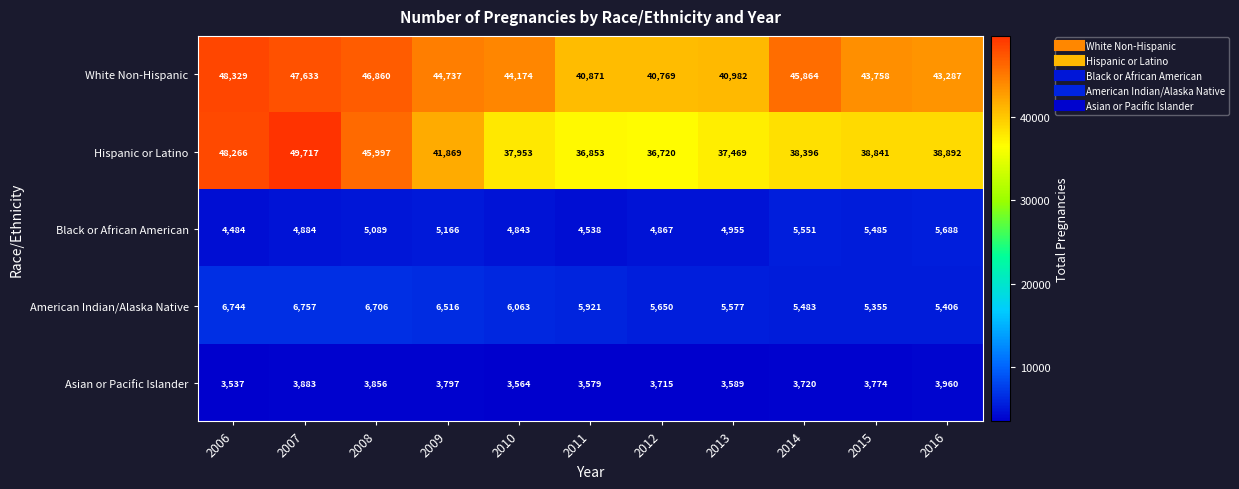

What value does the Asian or Pacific Islander series have at 2011?

3579